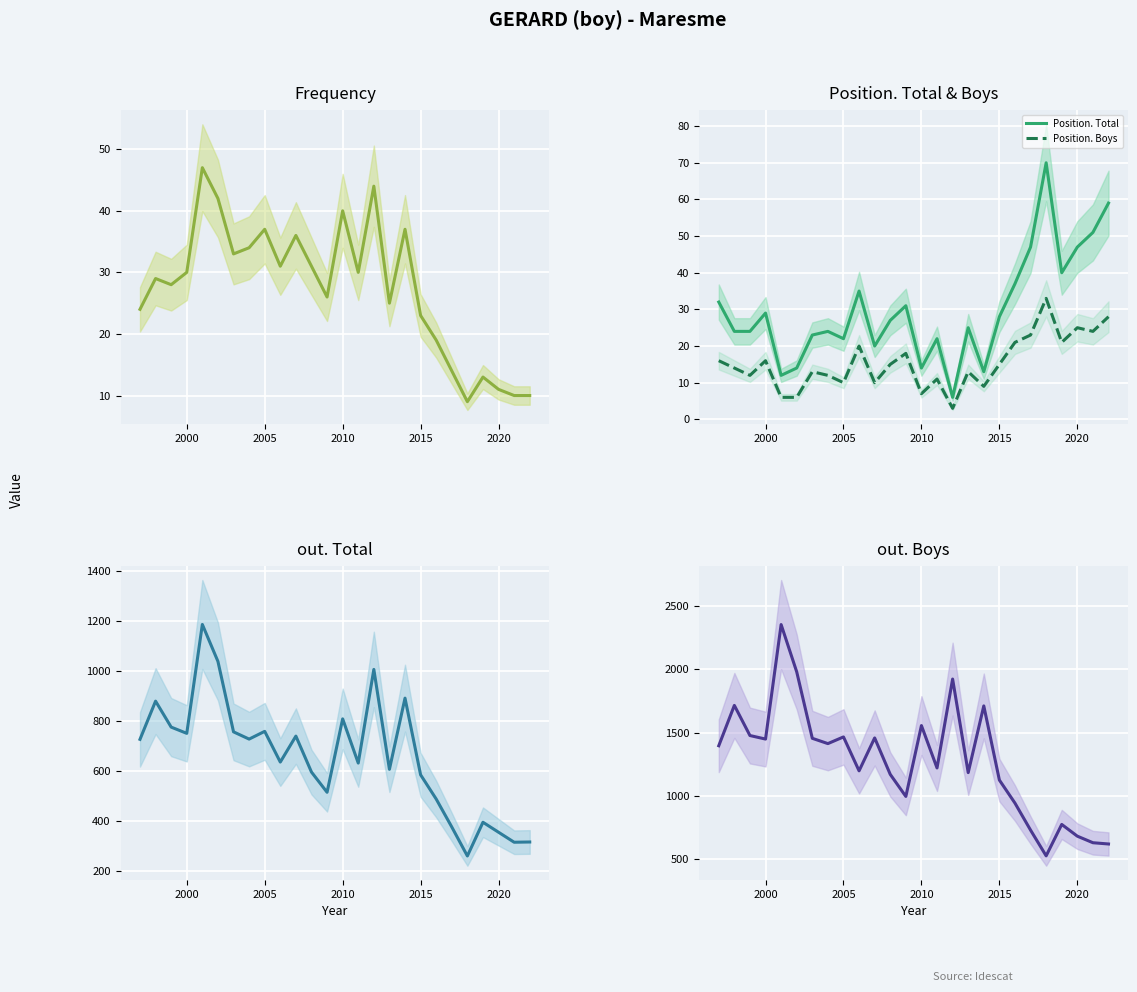

What is the minimum value for Position. Boys?

3